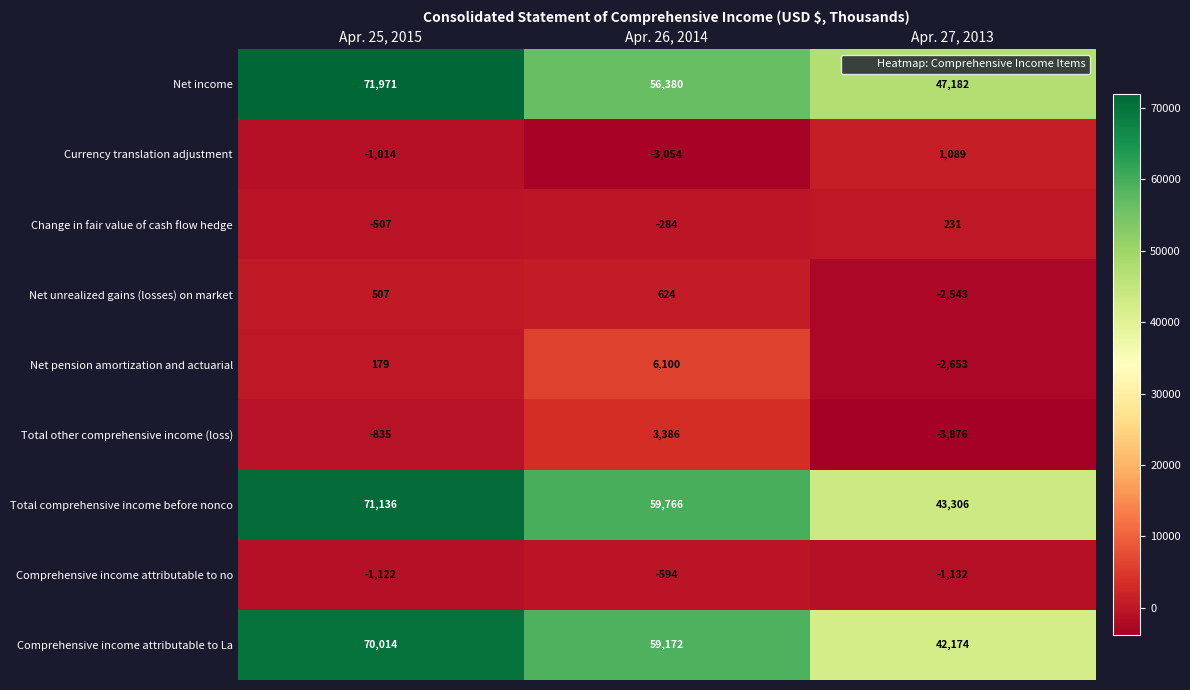

What is the average value of the Net pension amortization and actuarial series?

1209